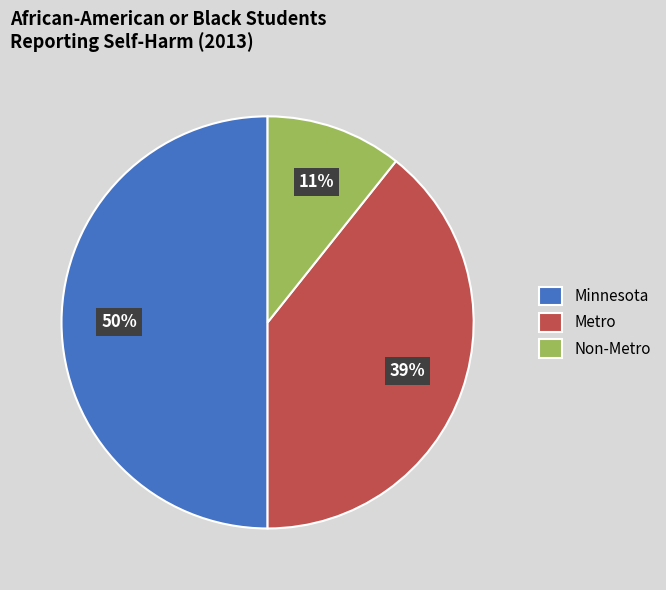

Does Metro account for over 50% of the chart?

No